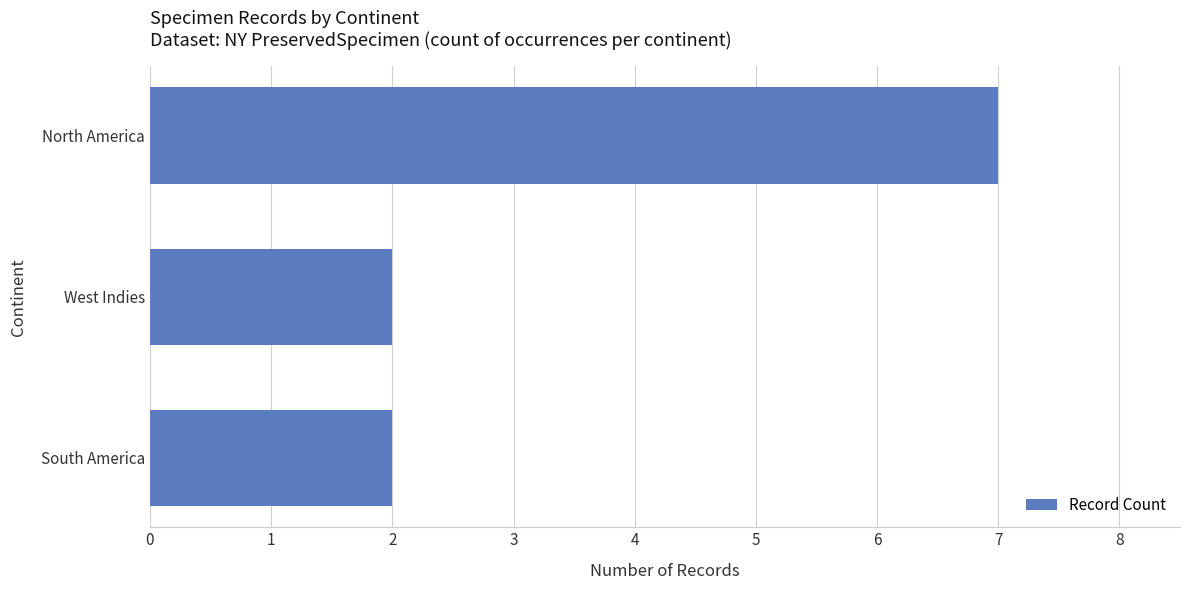

How many distinct data groups are displayed?

1